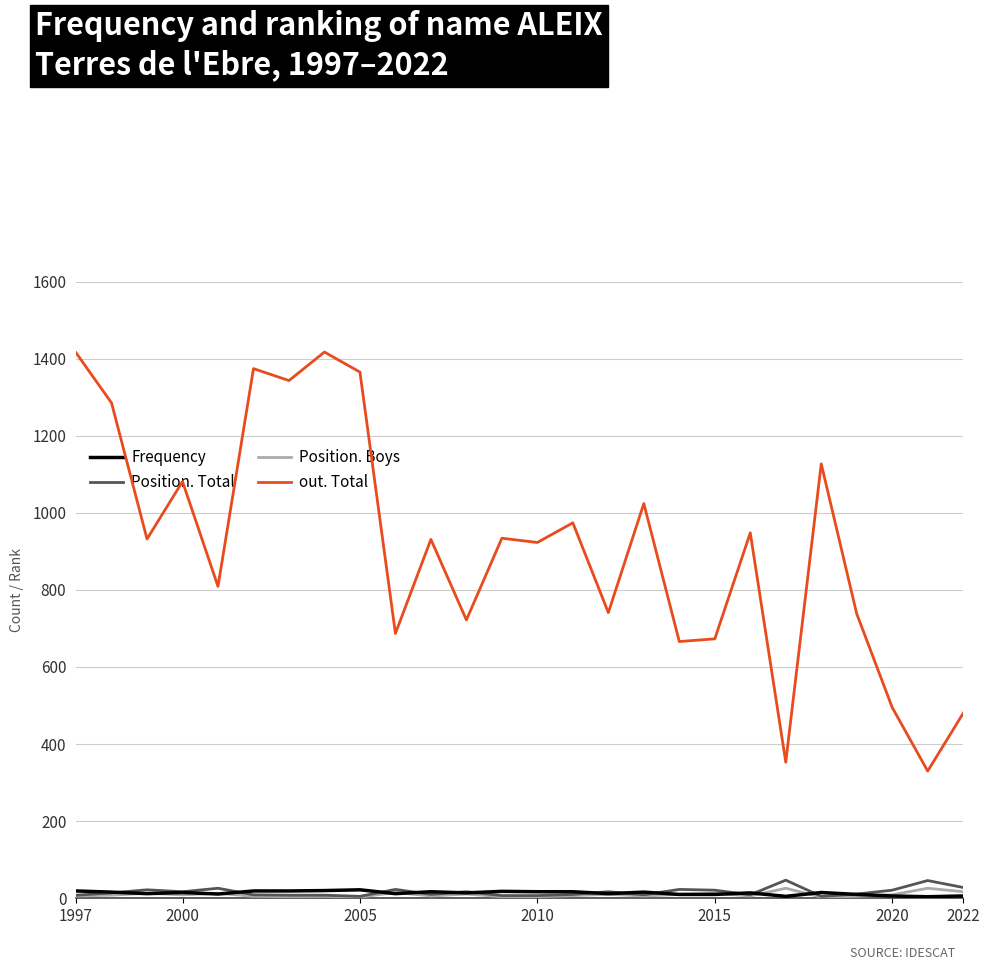

What is the maximum value shown in the chart?

1417